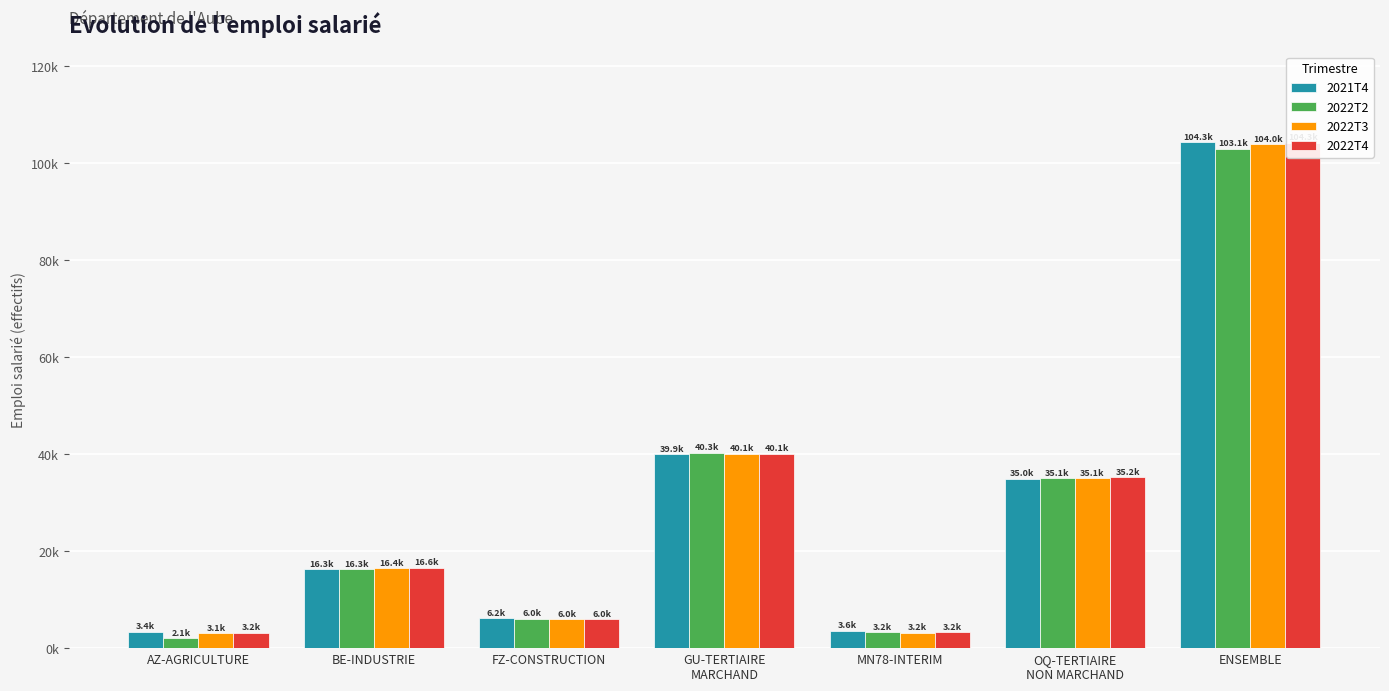

Which series has the widest spread of values?

2022T4